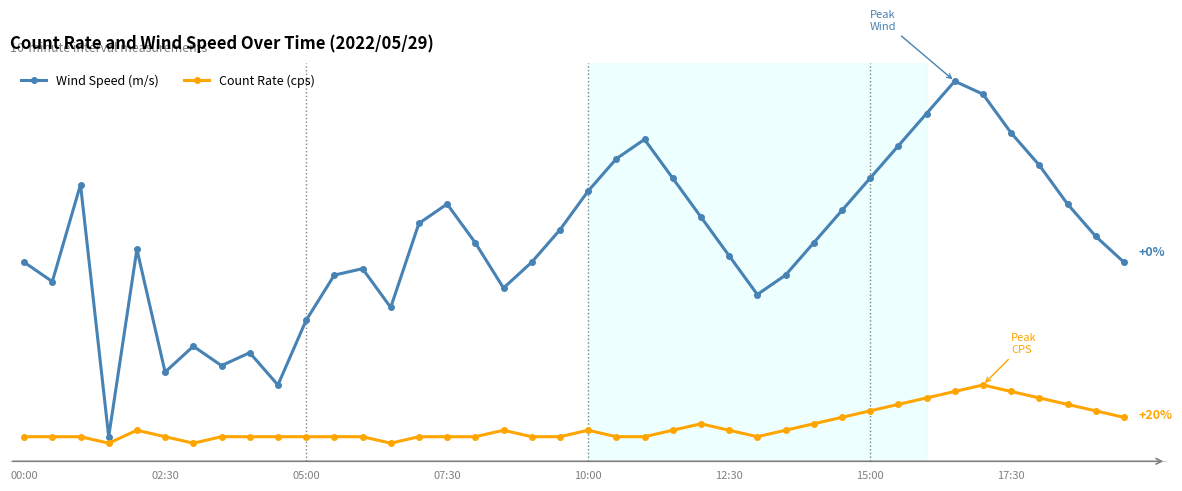

Reading left to right, list all the values displayed in this chart.

Wind Speed (m/s): 4.2	3.9	5.4	1.5	4.4	2.5	2.9	2.6	2.8	2.3	3.3	4.0	4.1	3.5	4.8	5.1	4.5	3.8	4.2	4.7	5.3	5.8	6.1	5.5	4.9	4.3	3.7	4.0	4.5	5.0	5.5	6.0	6.5	7.0	6.8	6.2	5.7	5.1	4.6	4.2
Count Rate (cps): 1.5	1.5	1.5	1.4	1.6	1.5	1.4	1.5	1.5	1.5	1.5	1.5	1.5	1.4	1.5	1.5	1.5	1.6	1.5	1.5	1.6	1.5	1.5	1.6	1.7	1.6	1.5	1.6	1.7	1.8	1.9	2.0	2.1	2.2	2.3	2.2	2.1	2.0	1.9	1.8